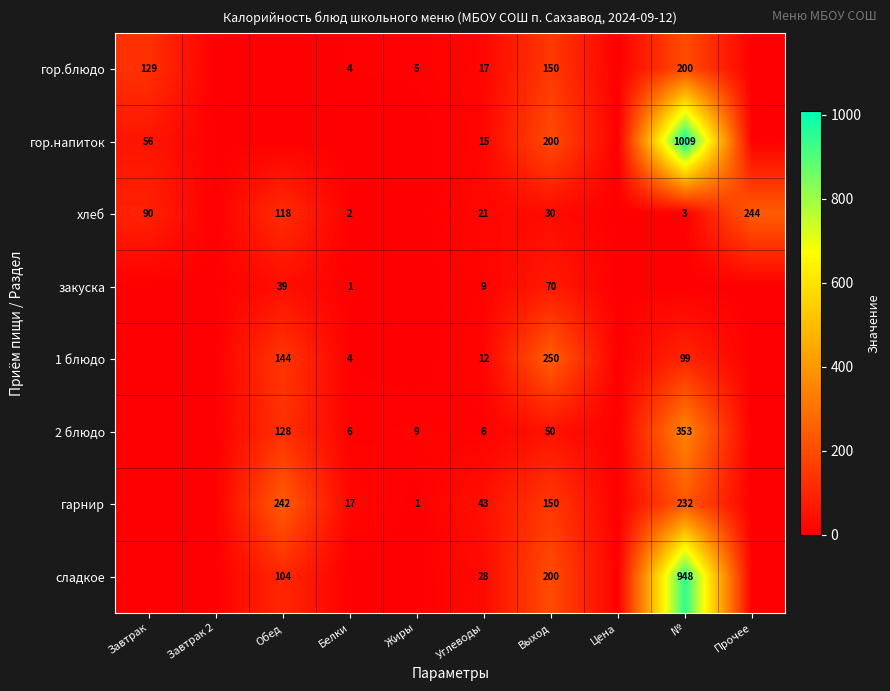

Is it true that 1 блюдо equals 3 at Углеводы?

False